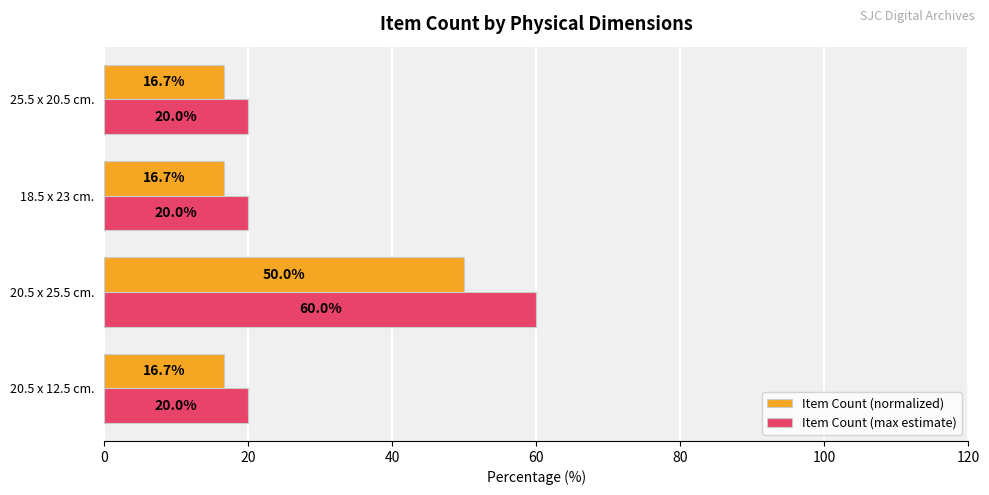

What is the maximum value for Item Count (normalized)?

50.0